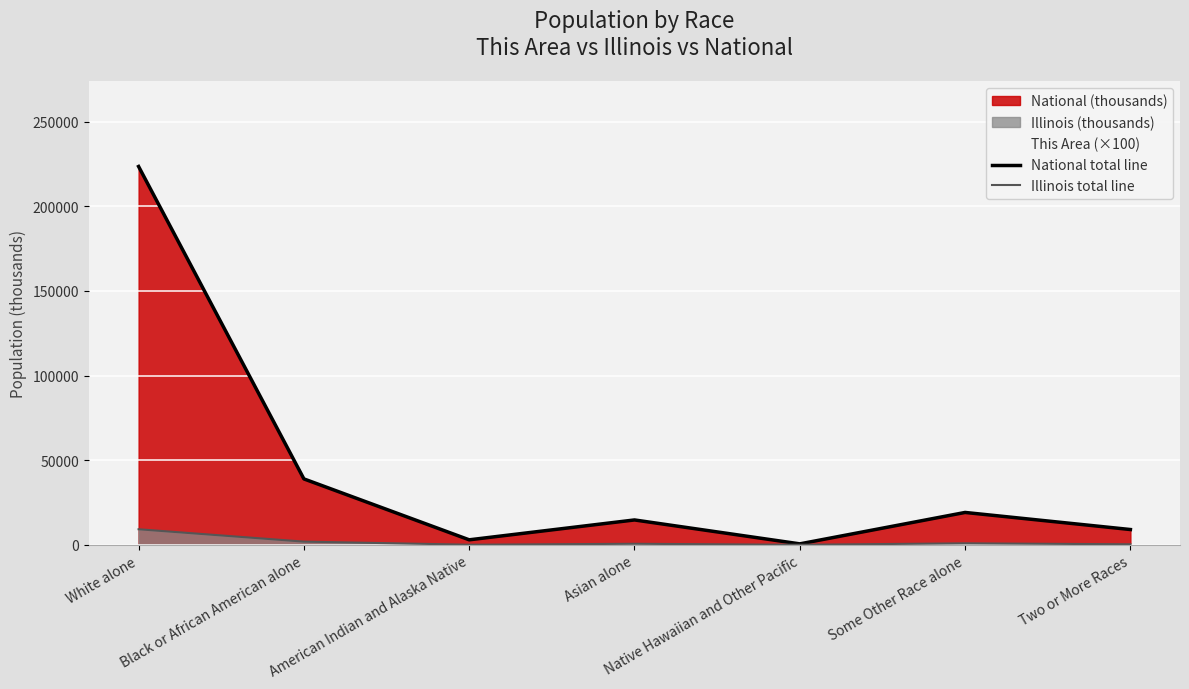

Between American Indian and Alaska Native and Asian alone, which is larger?

Asian alone